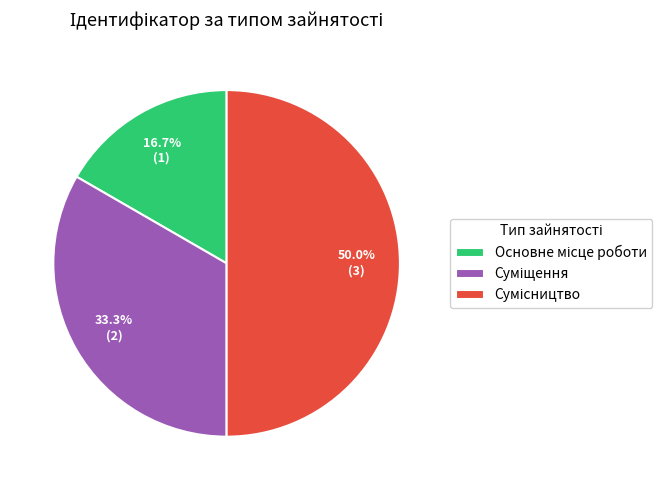

Is it true that Основне місце роботи is 17% of the pie?

True